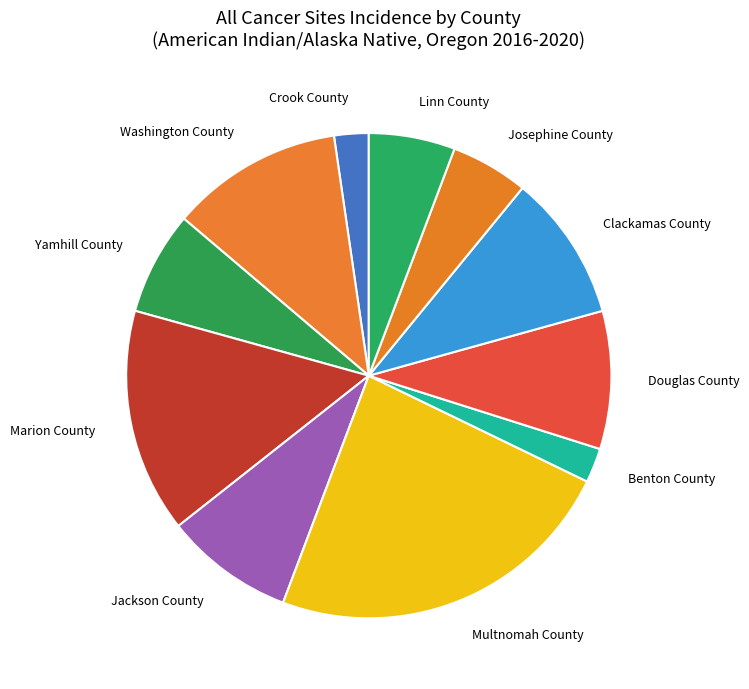

Does Marion County account for over 50% of the chart?

No